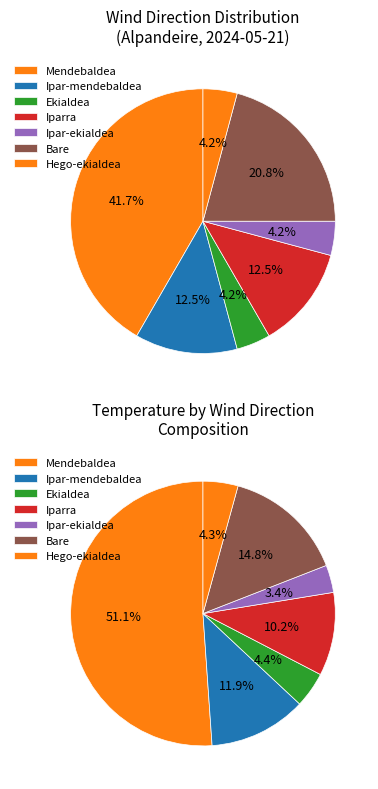

Is there a majority slice in this chart?

No